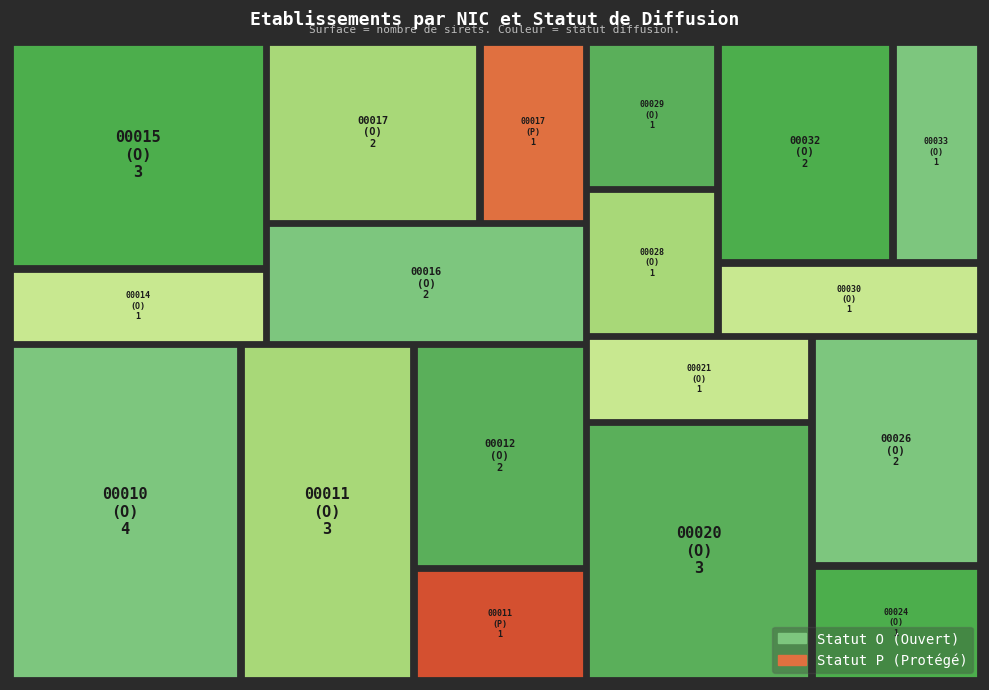

What is the difference between the maximum and minimum values in the 00024 series?

1